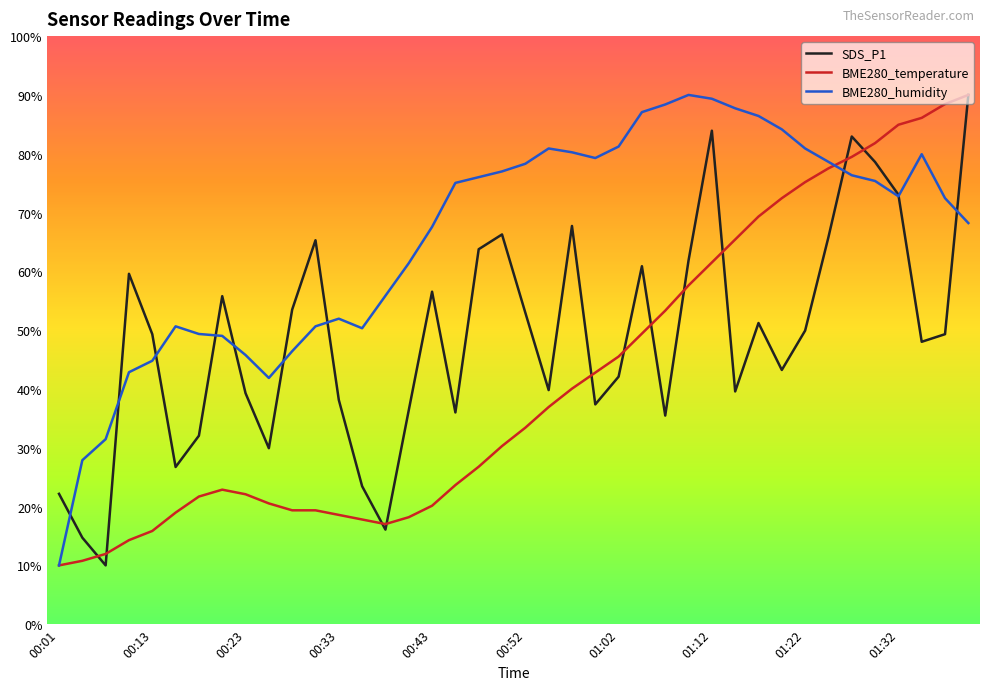

Rank the series by their average value, from lowest to highest.

BME280_temperature, SDS_P1, BME280_humidity